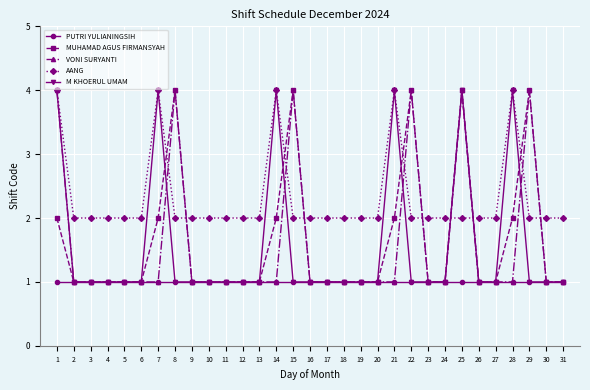

True or false: M KHOERUL UMAM has more than 0 interior local peaks.

True